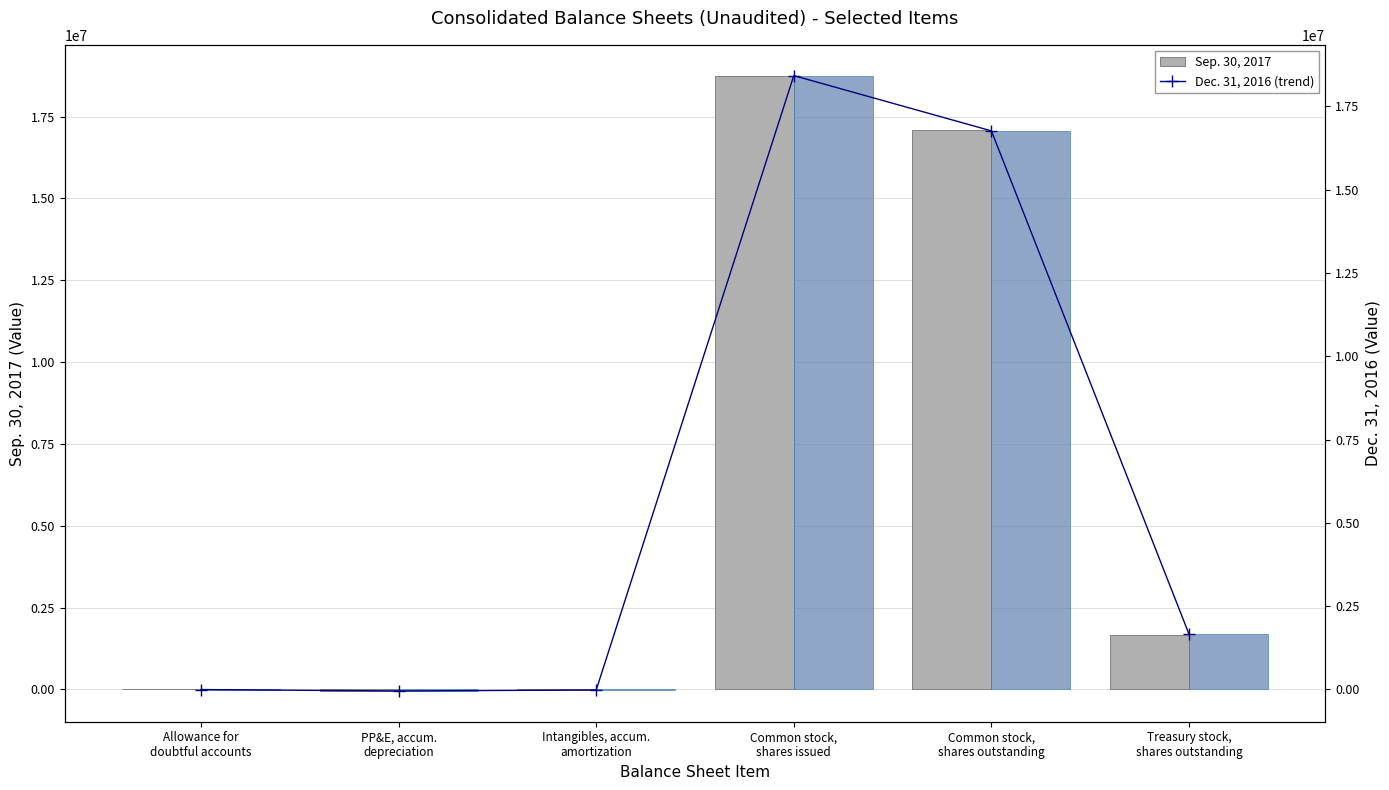

What position from the left is PP&E, accum.
depreciation?

2